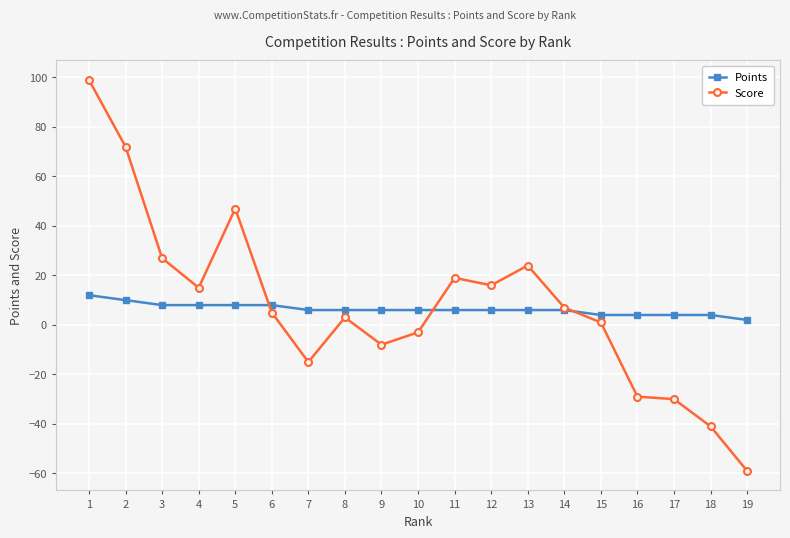

Which series changed the most between 9 and 19?

Score